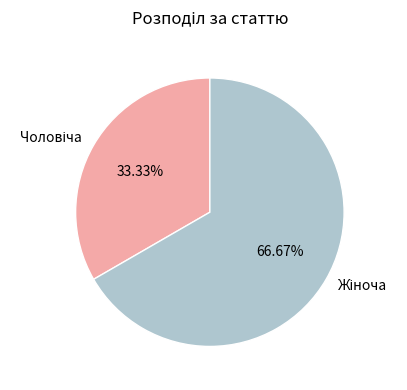

Is there a majority slice in this chart?

Yes